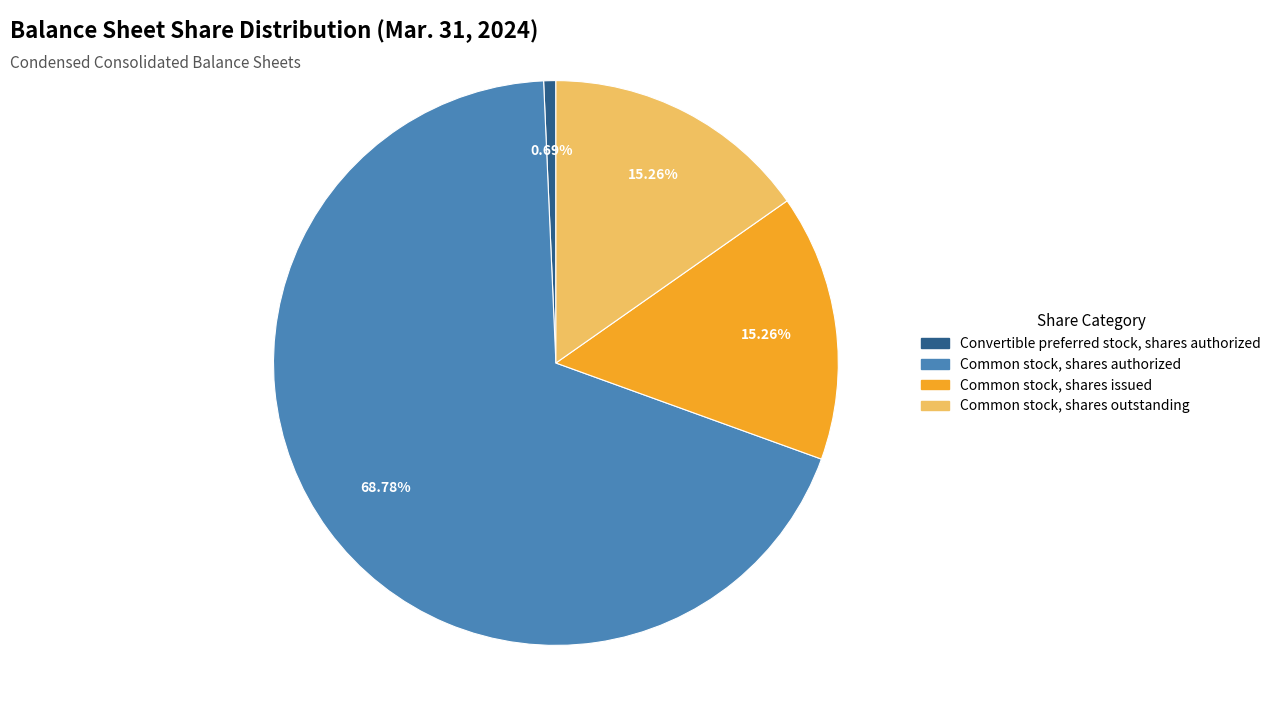

Is it true that Common stock, shares outstanding is 15% of the pie?

True